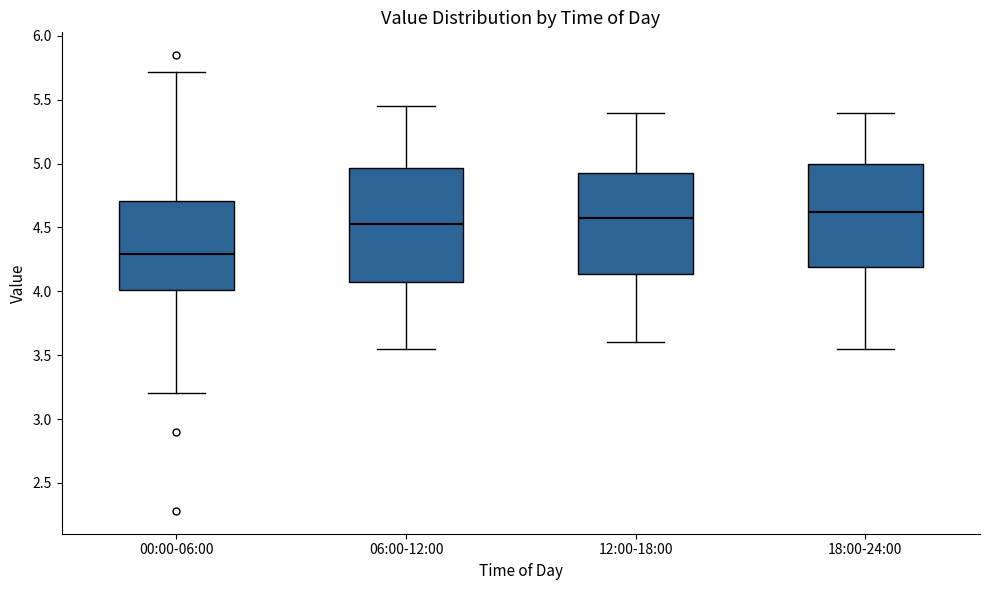

Where does the upper whisker of the box for 00:00-06:00 end on the y-axis? The values are not printed on the chart, so give them approximately, as read against the axis.

5.70